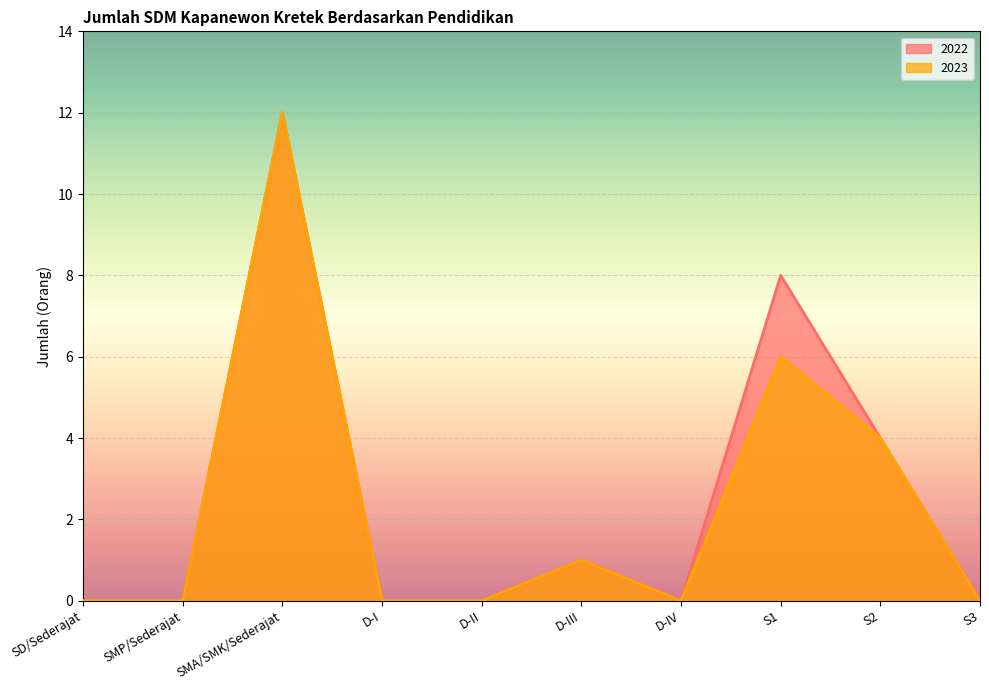

How many series are shown in this chart?

2